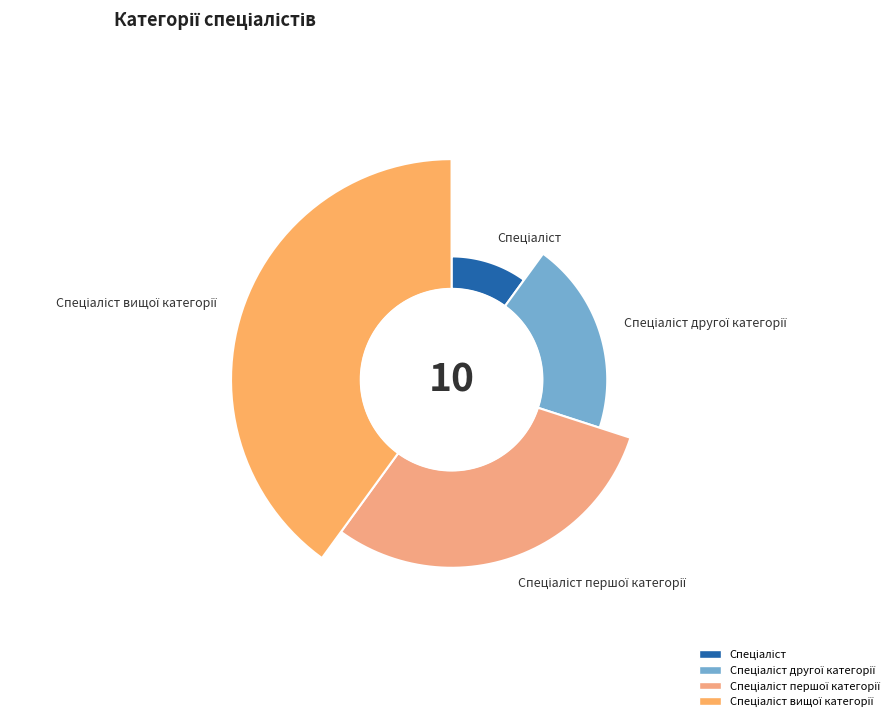

Approximately how many times larger is the value at Спеціаліст вищої категорії compared to Спеціаліст?

4.0